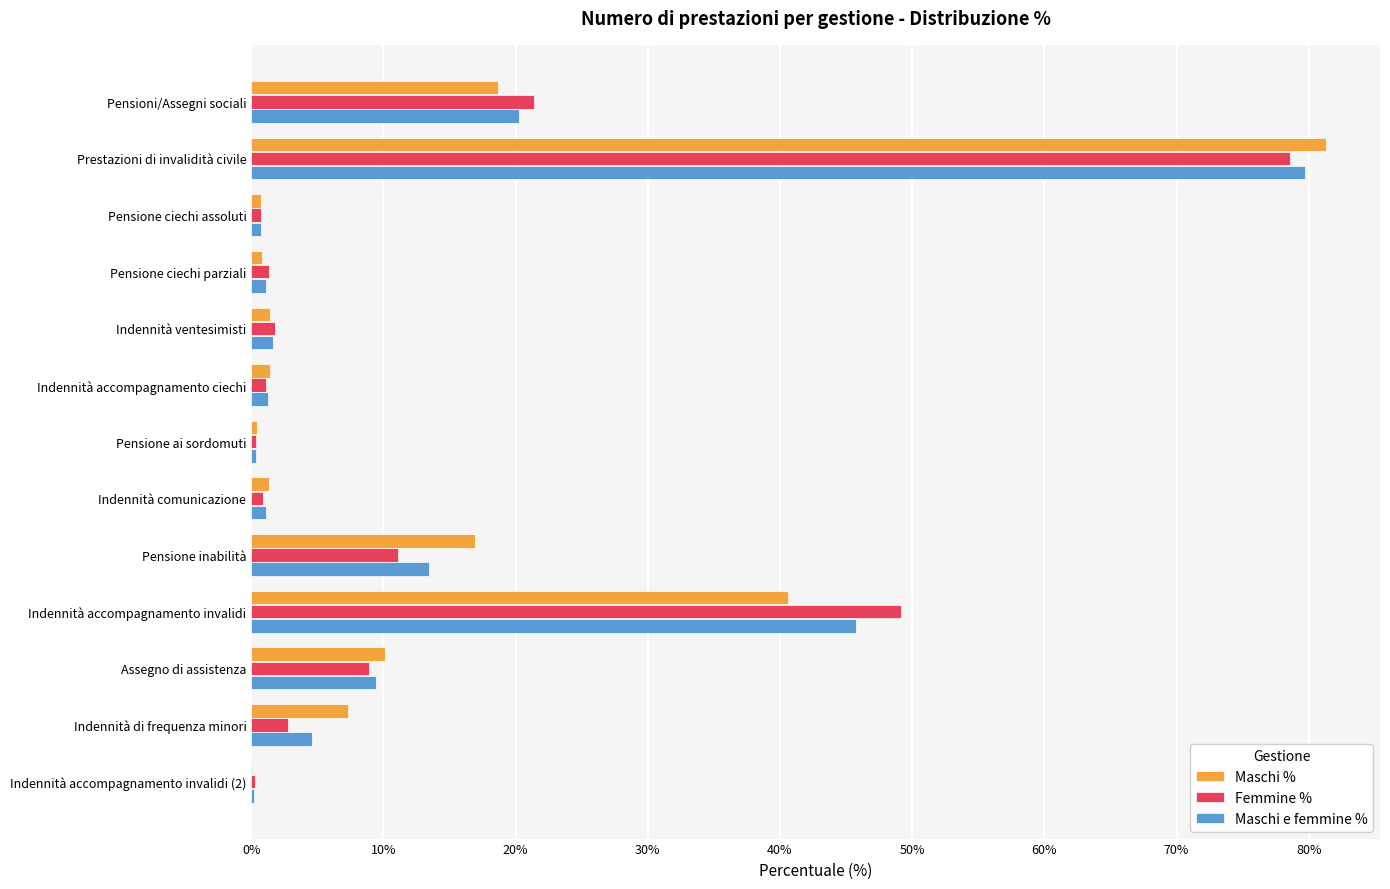

True or false: Maschi % has a value of 17.9 at Assegno di assistenza.

False